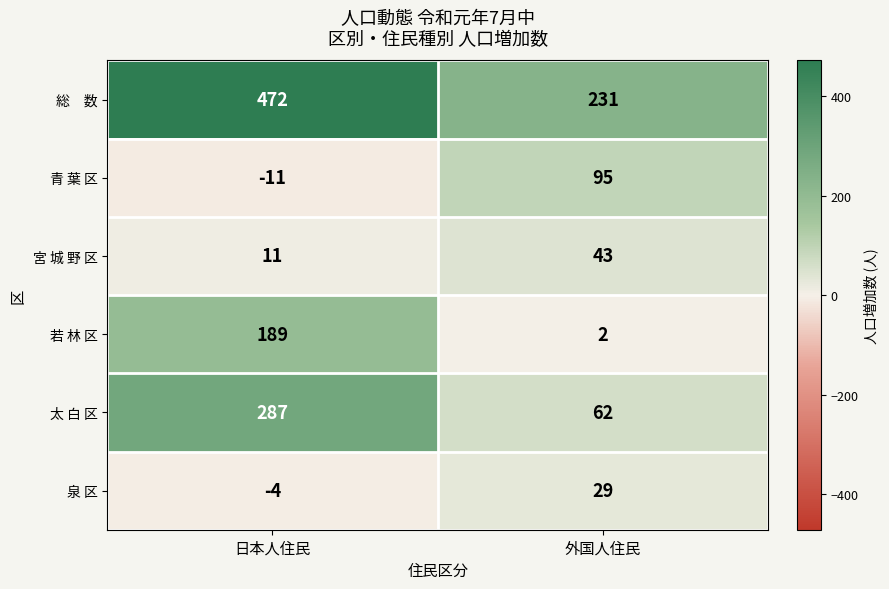

Rank the categories by 若 林 区 value from lowest to highest.

外国人住民, 日本人住民